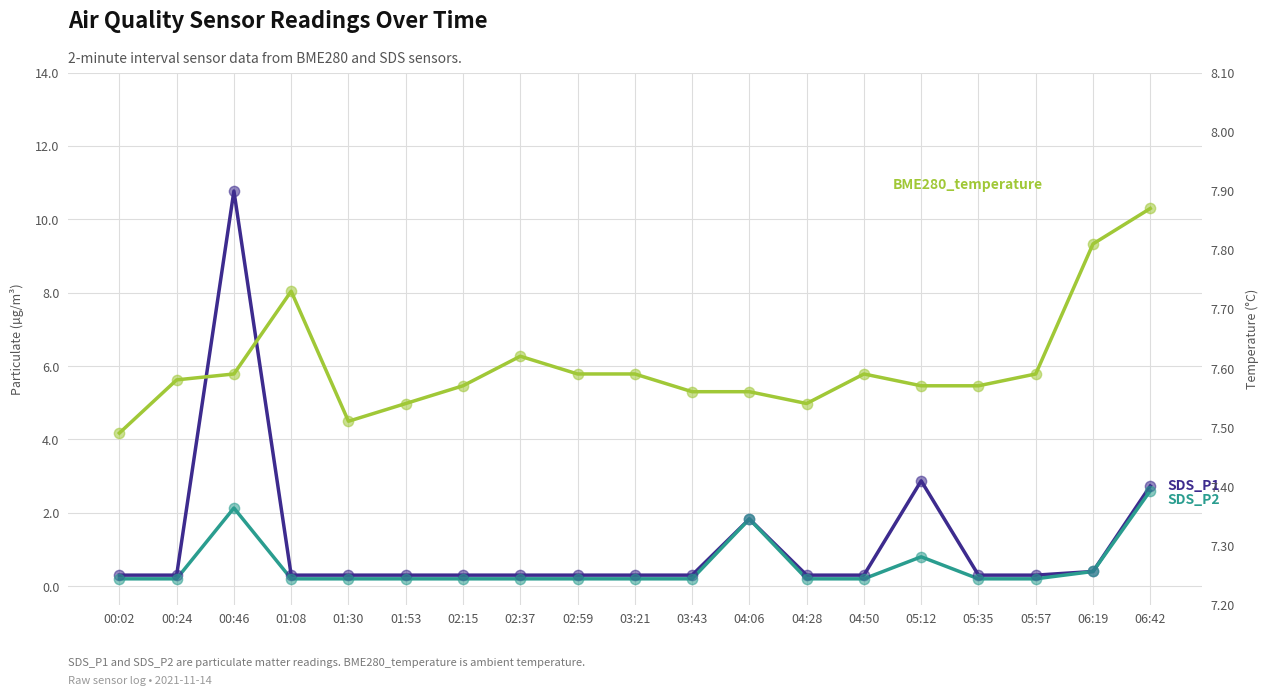

What are all the series names shown in the legend?

SDS_P1, SDS_P2, BME280_temperature